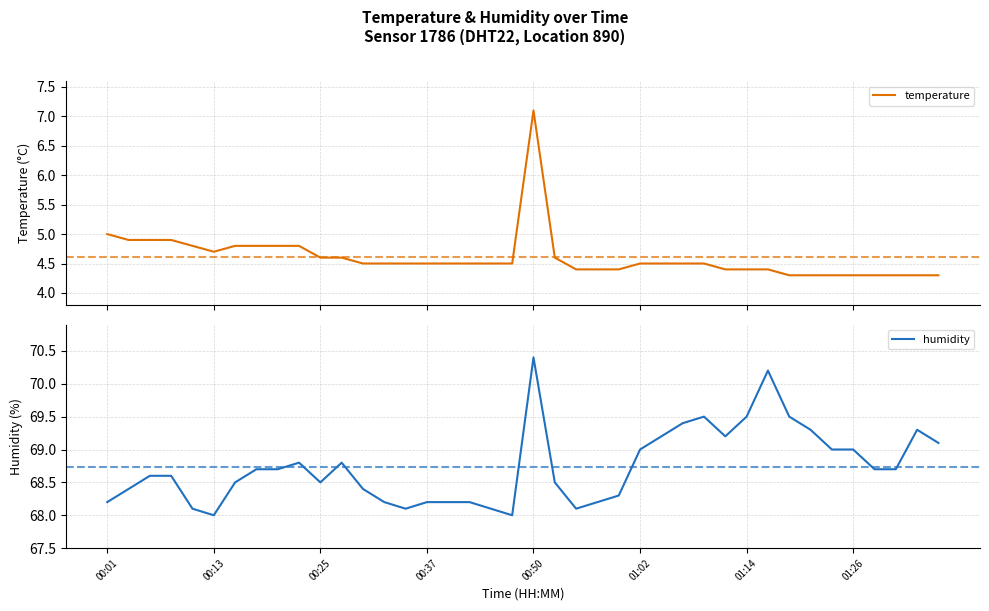

At 22, list the series in order from smallest to largest.

temperature, humidity